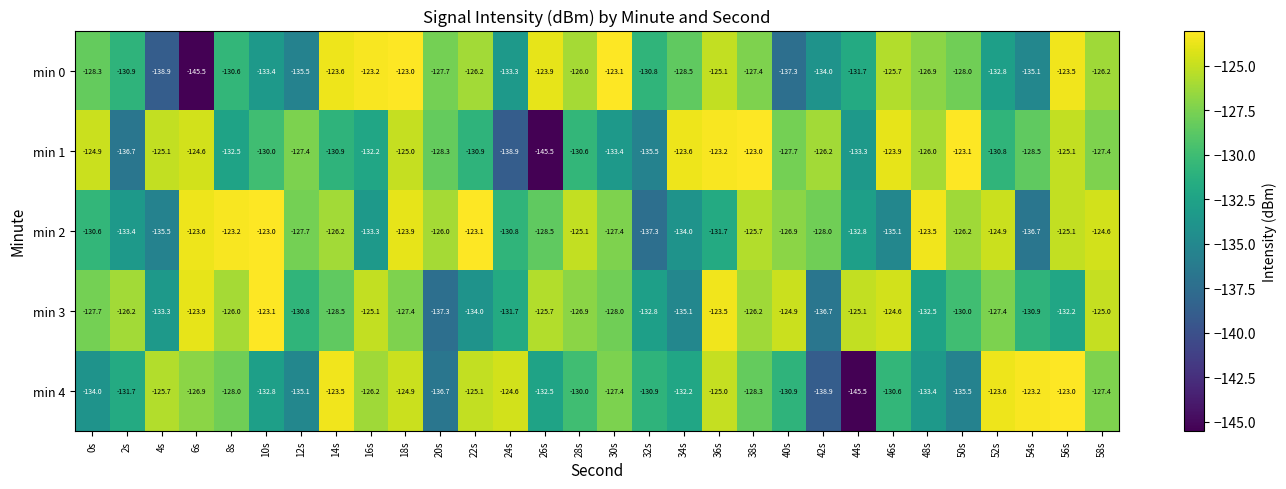

What is the sum of the min 3 values at 4s and 18s?

-260.7